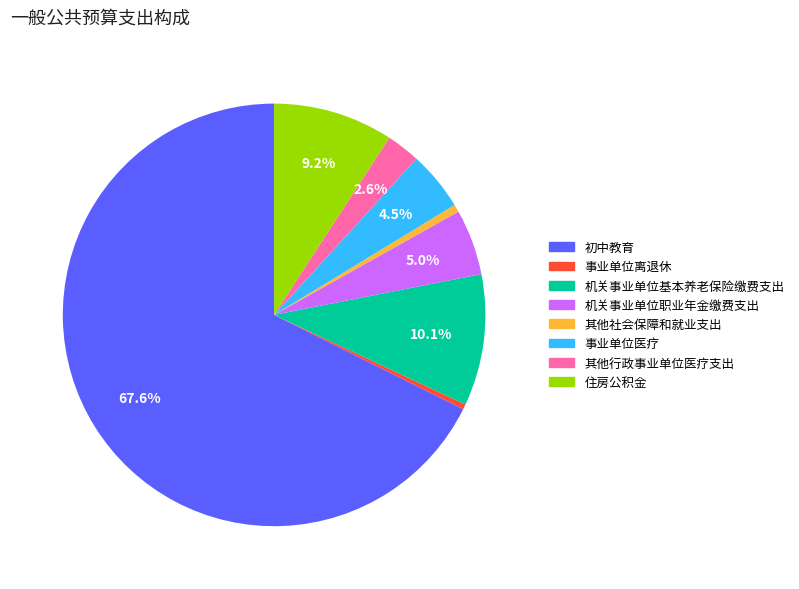

What is the ratio of the value at 其他社会保障和就业支出 to the value at 住房公积金?

0.1